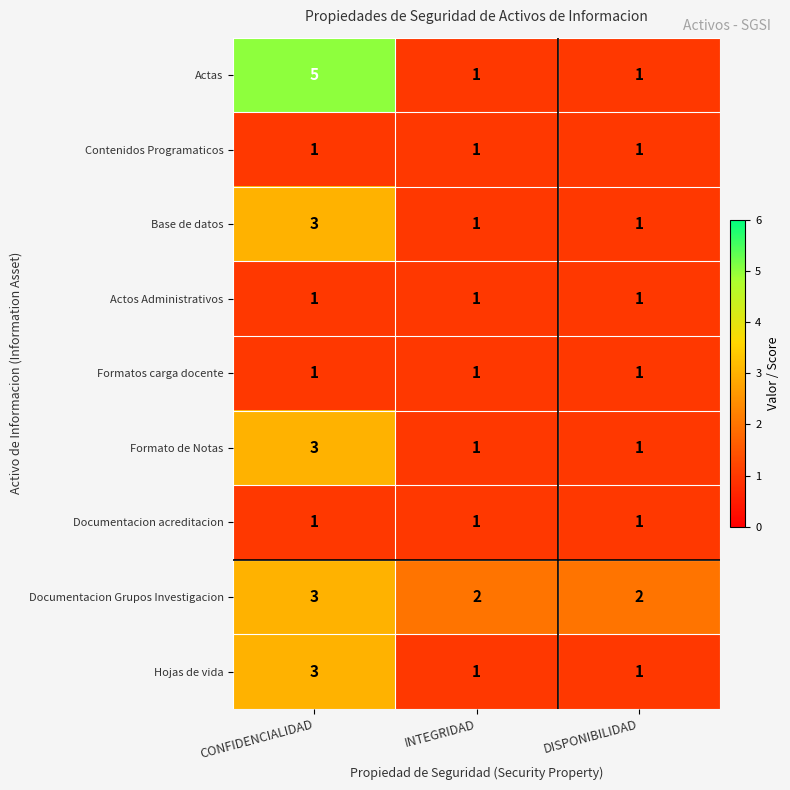

Reading left to right, what are all the values shown in this chart?

Actas: CONFIDENCIALIDAD=5	INTEGRIDAD=1	DISPONIBILIDAD=1
Contenidos Programaticos: CONFIDENCIALIDAD=1	INTEGRIDAD=1	DISPONIBILIDAD=1
Base de datos: CONFIDENCIALIDAD=3	INTEGRIDAD=1	DISPONIBILIDAD=1
Actos Administrativos: CONFIDENCIALIDAD=1	INTEGRIDAD=1	DISPONIBILIDAD=1
Formatos carga docente: CONFIDENCIALIDAD=1	INTEGRIDAD=1	DISPONIBILIDAD=1
Formato de Notas: CONFIDENCIALIDAD=3	INTEGRIDAD=1	DISPONIBILIDAD=1
Documentacion acreditacion: CONFIDENCIALIDAD=1	INTEGRIDAD=1	DISPONIBILIDAD=1
Documentacion Grupos Investigacion: CONFIDENCIALIDAD=3	INTEGRIDAD=2	DISPONIBILIDAD=2
Hojas de vida: CONFIDENCIALIDAD=3	INTEGRIDAD=1	DISPONIBILIDAD=1